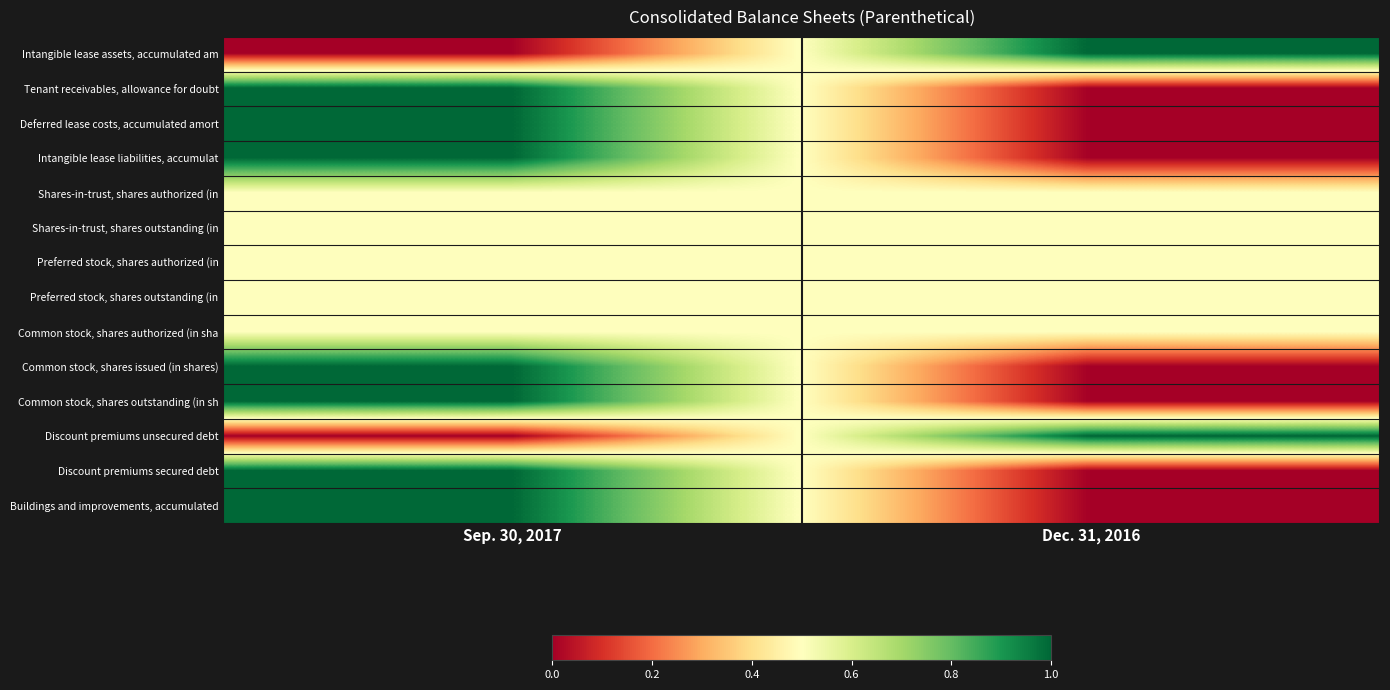

Reading right to left, list all the values displayed in this chart.

Intangible lease assets, accumulated am: Dec. 31, 2016=1.0	Sep. 30, 2017=0.0
Tenant receivables, allowance for doubt: Dec. 31, 2016=0.0	Sep. 30, 2017=1.0
Deferred lease costs, accumulated amort: Dec. 31, 2016=0.0	Sep. 30, 2017=1.0
Intangible lease liabilities, accumulat: Dec. 31, 2016=0.0	Sep. 30, 2017=1.0
Shares-in-trust, shares authorized (in: Dec. 31, 2016=0.5	Sep. 30, 2017=0.5
Shares-in-trust, shares outstanding (in: Dec. 31, 2016=0.5	Sep. 30, 2017=0.5
Preferred stock, shares authorized (in: Dec. 31, 2016=0.5	Sep. 30, 2017=0.5
Preferred stock, shares outstanding (in: Dec. 31, 2016=0.5	Sep. 30, 2017=0.5
Common stock, shares authorized (in sha: Dec. 31, 2016=0.5	Sep. 30, 2017=0.5
Common stock, shares issued (in shares): Dec. 31, 2016=0.0	Sep. 30, 2017=1.0
Common stock, shares outstanding (in sh: Dec. 31, 2016=0.0	Sep. 30, 2017=1.0
Discount premiums unsecured debt: Dec. 31, 2016=1.0	Sep. 30, 2017=0.0
Discount premiums secured debt: Dec. 31, 2016=0.0	Sep. 30, 2017=1.0
Buildings and improvements, accumulated: Dec. 31, 2016=0.0	Sep. 30, 2017=1.0